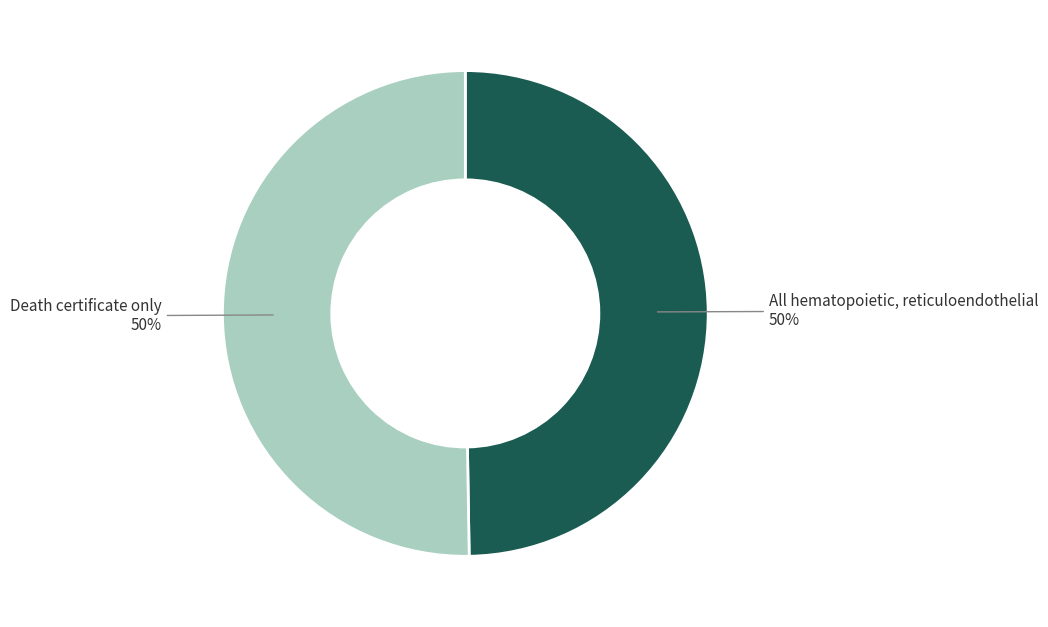

To the nearest percent, what is the average slice percentage?

50%